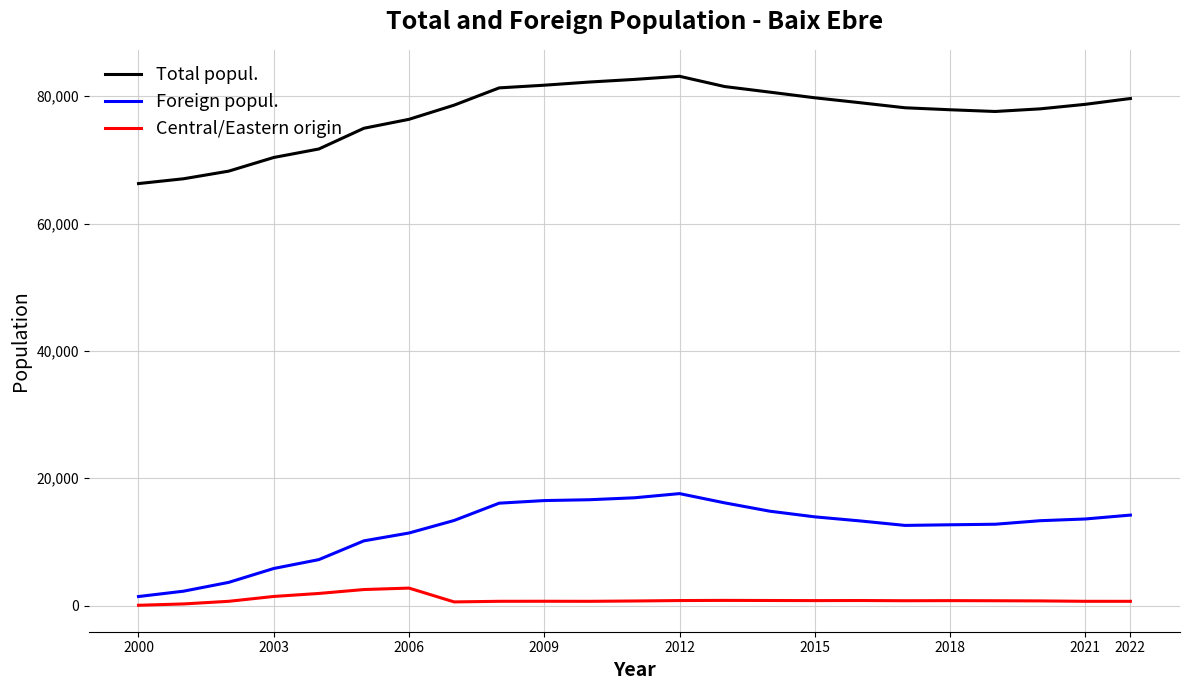

What is the sum of all Foreign popul. values?

276356